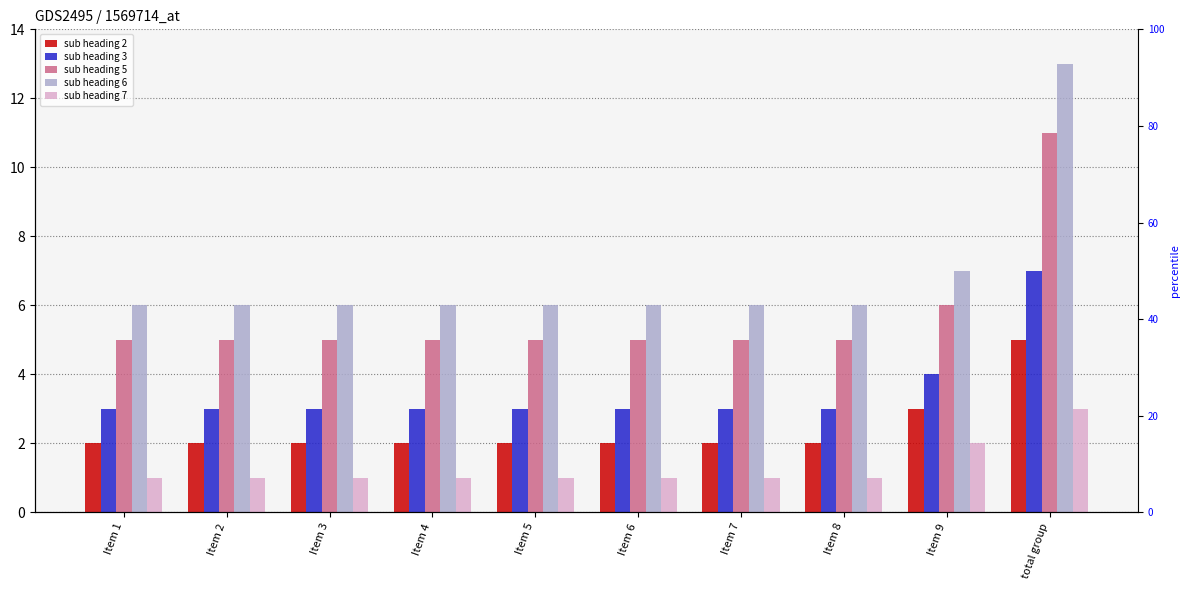

What is the value of the sub heading 2 bar at the 10th from the left?

5